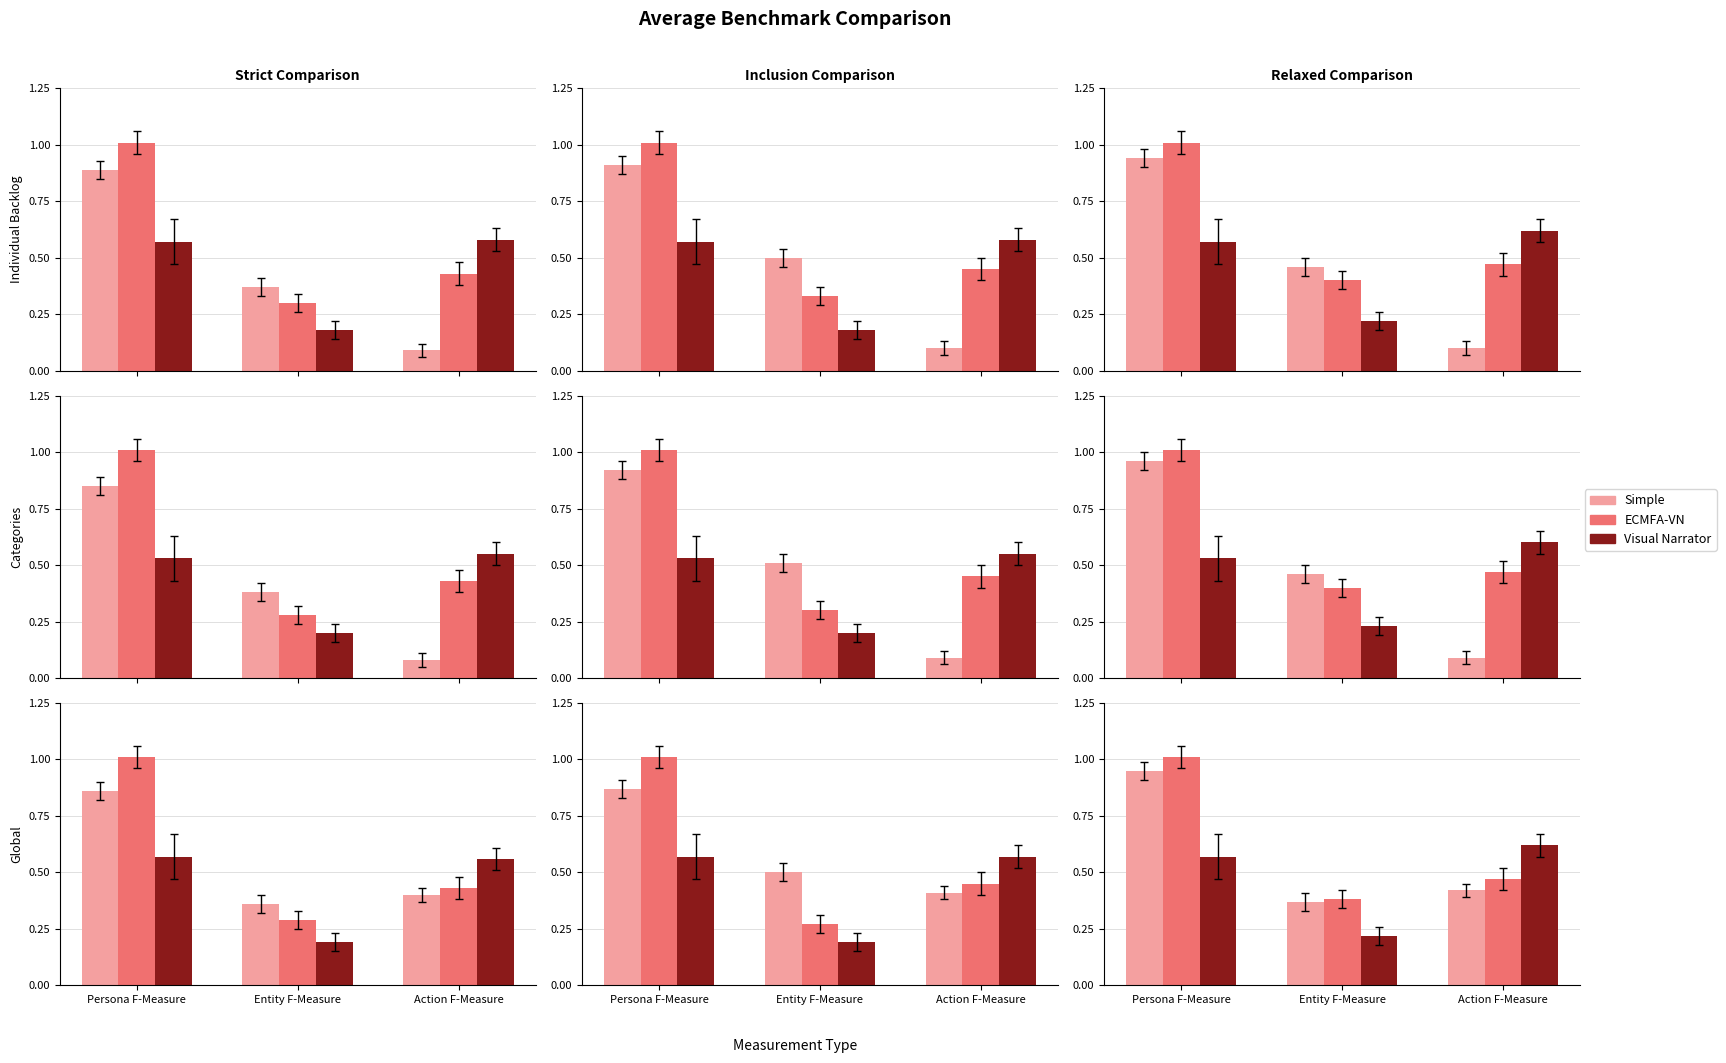

What is the label of the 3rd bar from the left?

Action F-Measure